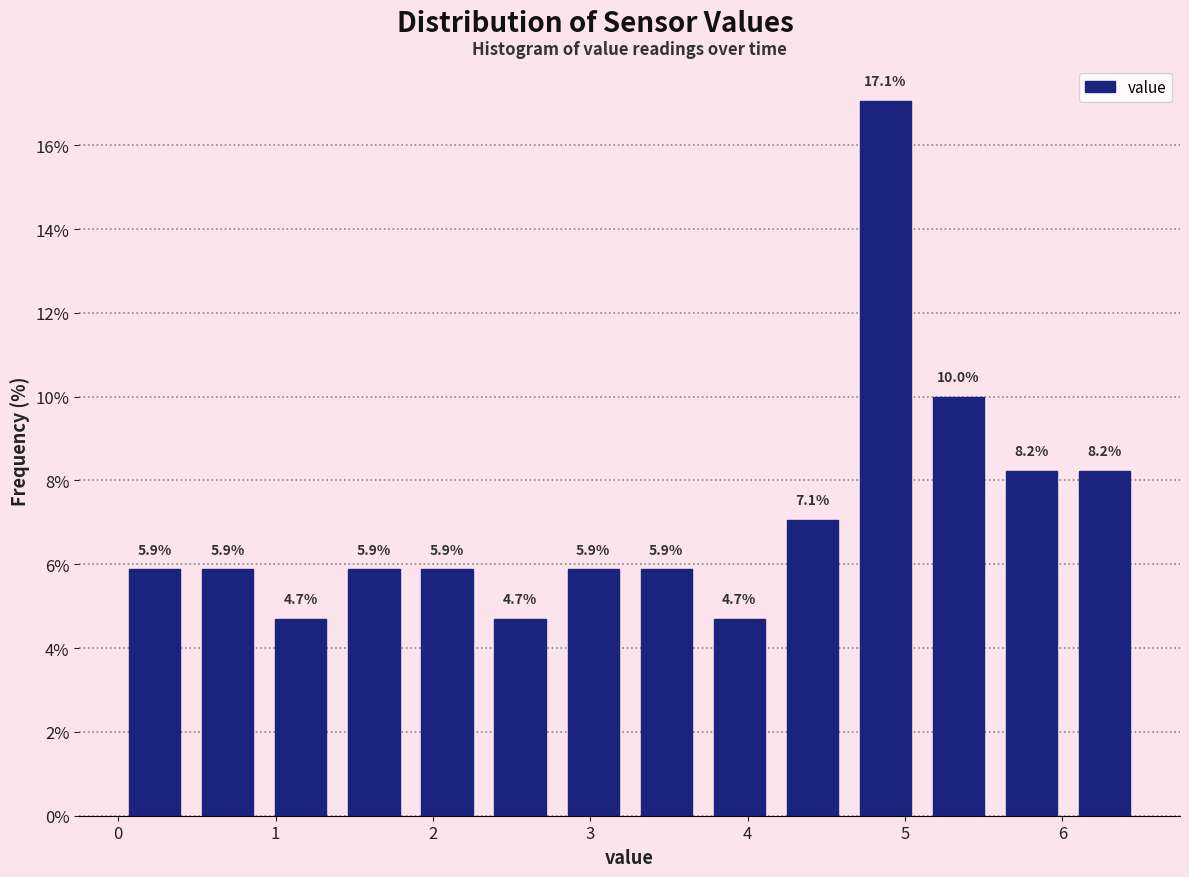

Reading left to right, list every bar in this chart as the range it spans on the x-axis followed by its height. The bar edges are not printed on the chart, so give them approximately, as read against the axis.

0.0 to 0.5: 5.9
0.5 to 0.9: 5.9
0.9 to 1.4: 4.7
1.4 to 1.9: 5.9
1.9 to 2.3: 5.9
2.3 to 2.8: 4.7
2.8 to 3.3: 5.9
3.3 to 3.7: 5.9
3.7 to 4.2: 4.7
4.2 to 4.6: 7.1
4.6 to 5.1: 17.1
5.1 to 5.6: 10.0
5.6 to 6.0: 8.2
6.0 to 6.5: 8.2